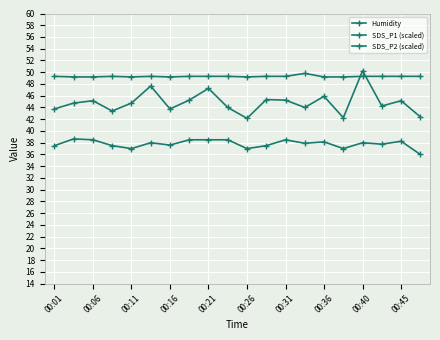

True or false: SDS_P2 (scaled) and Humidity cross at least once.

False